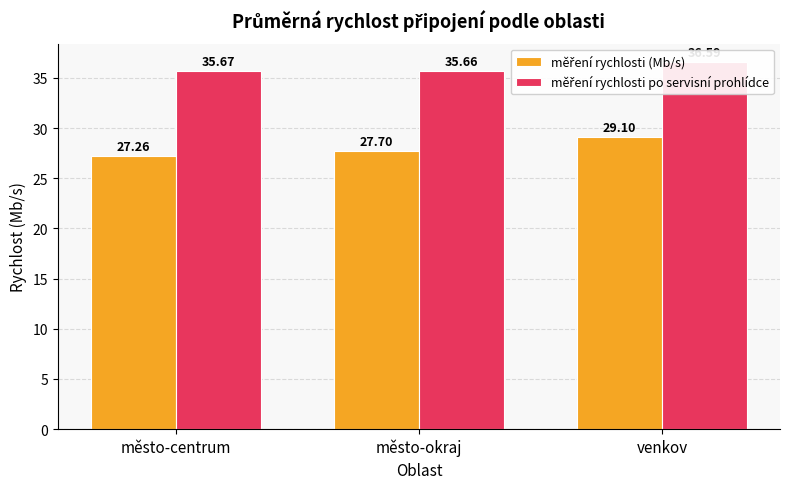

Is it true that měření rychlosti po servisní prohlídce equals 62.1 at venkov?

False